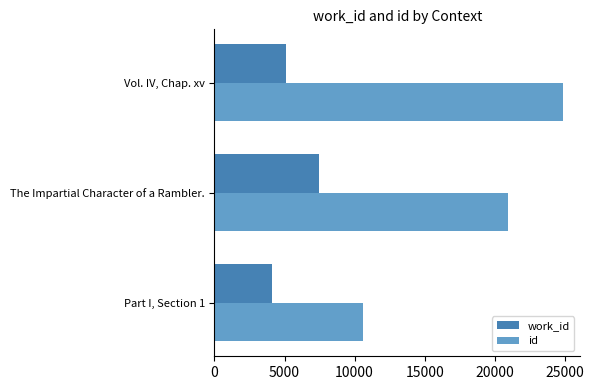

Count the id values in the range 10612 to 24843.

3